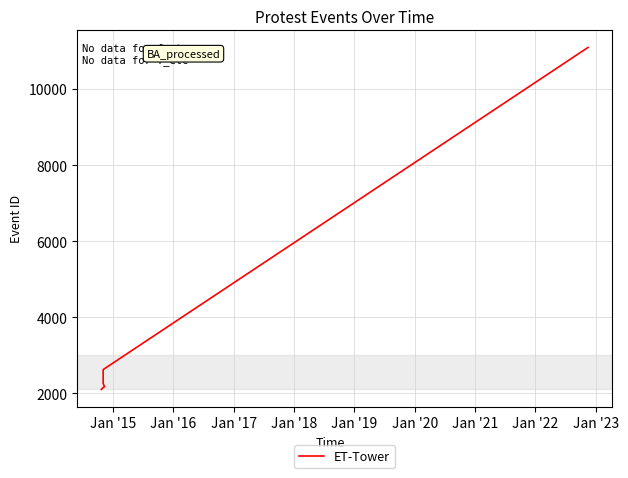

How many values are below 2150?

6